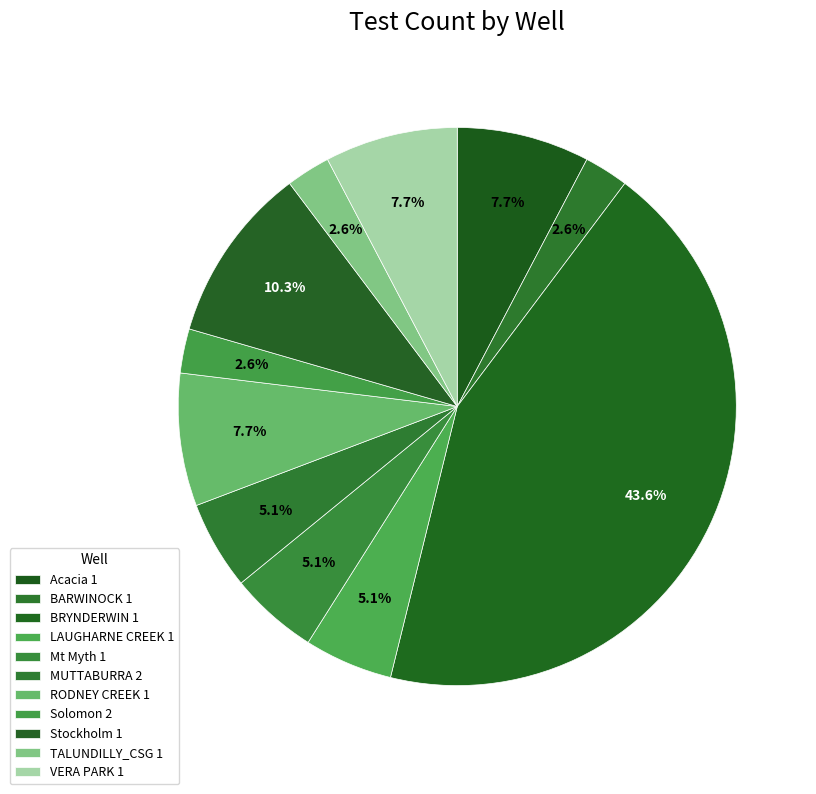

What is the largest slice in the pie chart?

BRYNDERWIN 1